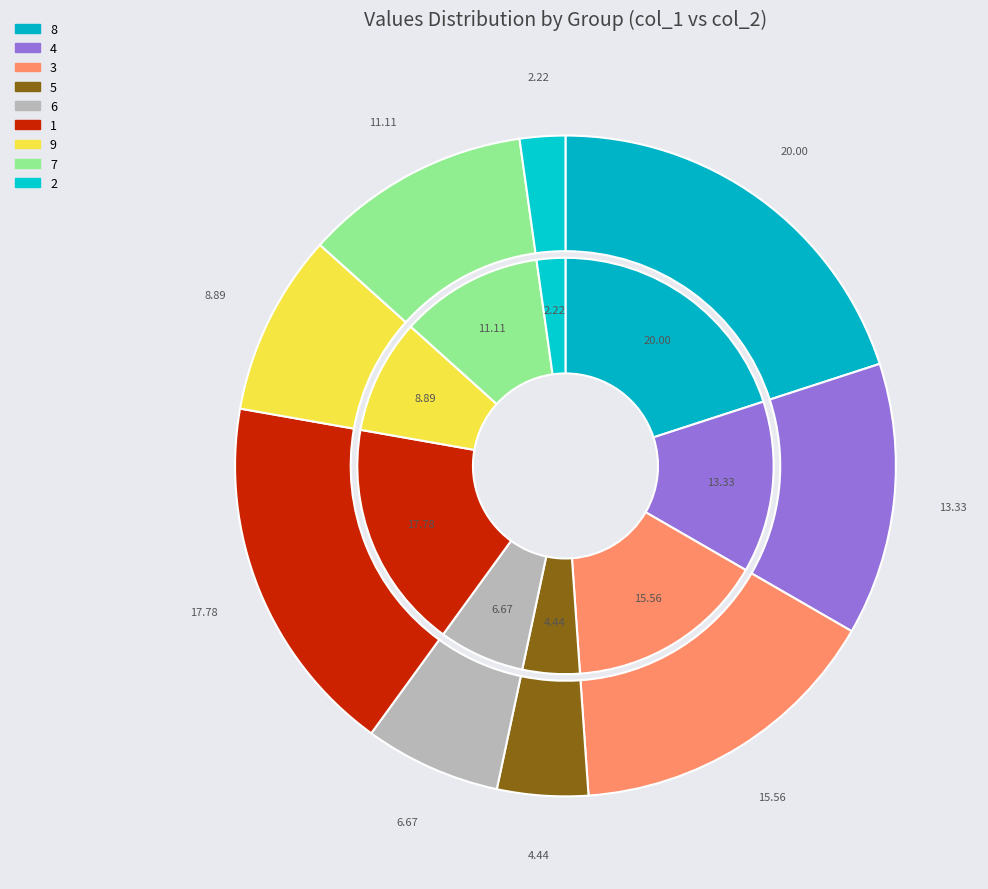

The 9 slice represents 1% of the pie. True or false?

False